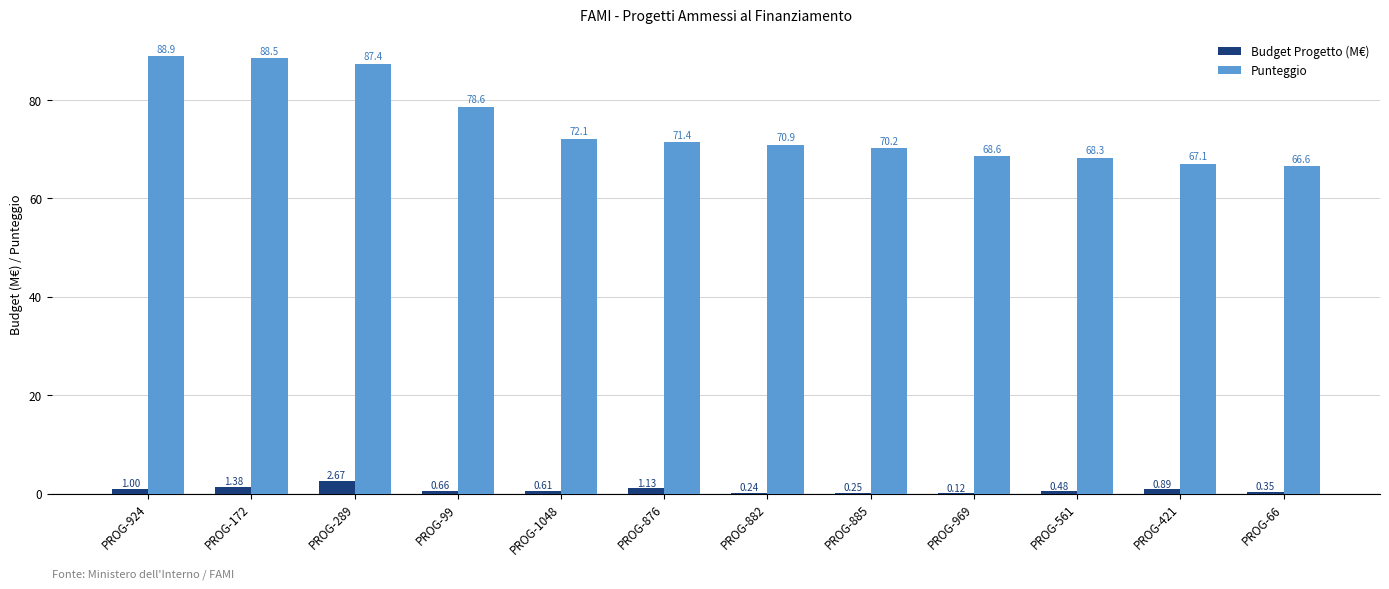

The value of Punteggio at PROG-289 is 46.6. True or false?

False